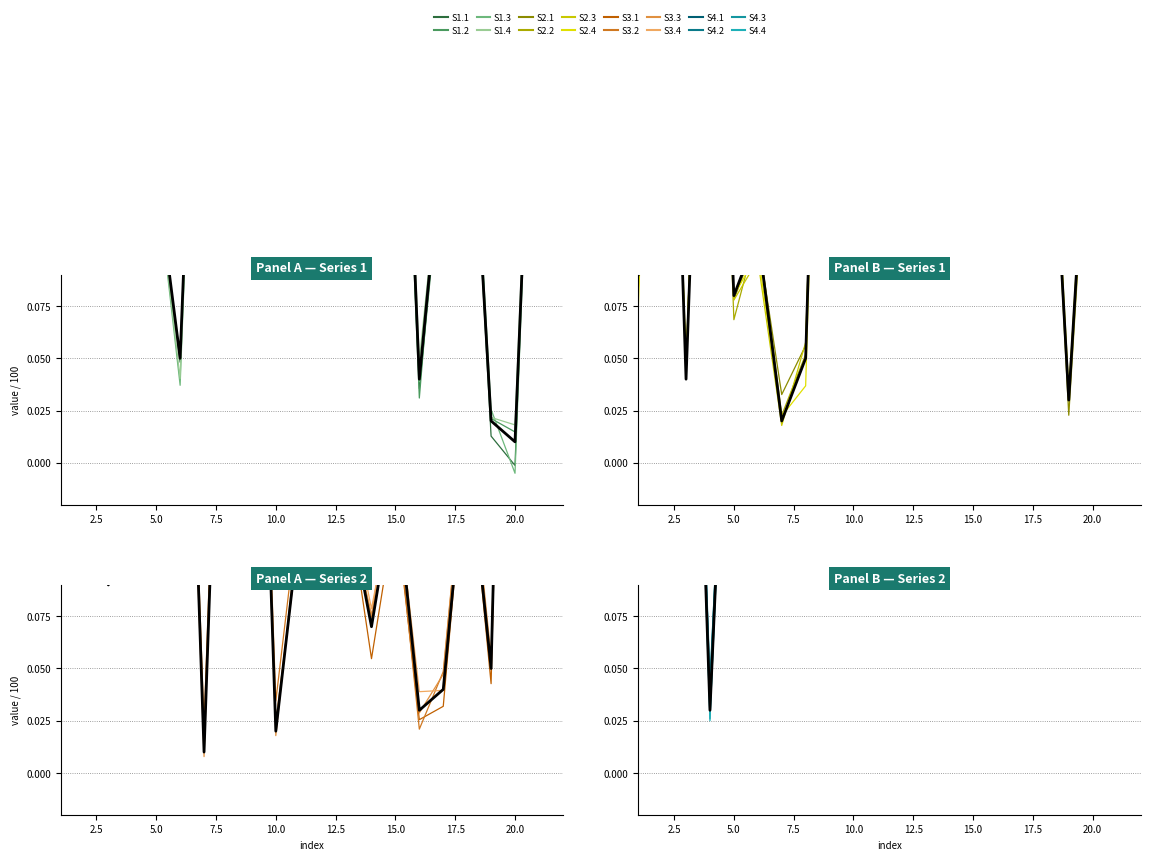

How many interior local peaks does the B_1 series have?

8